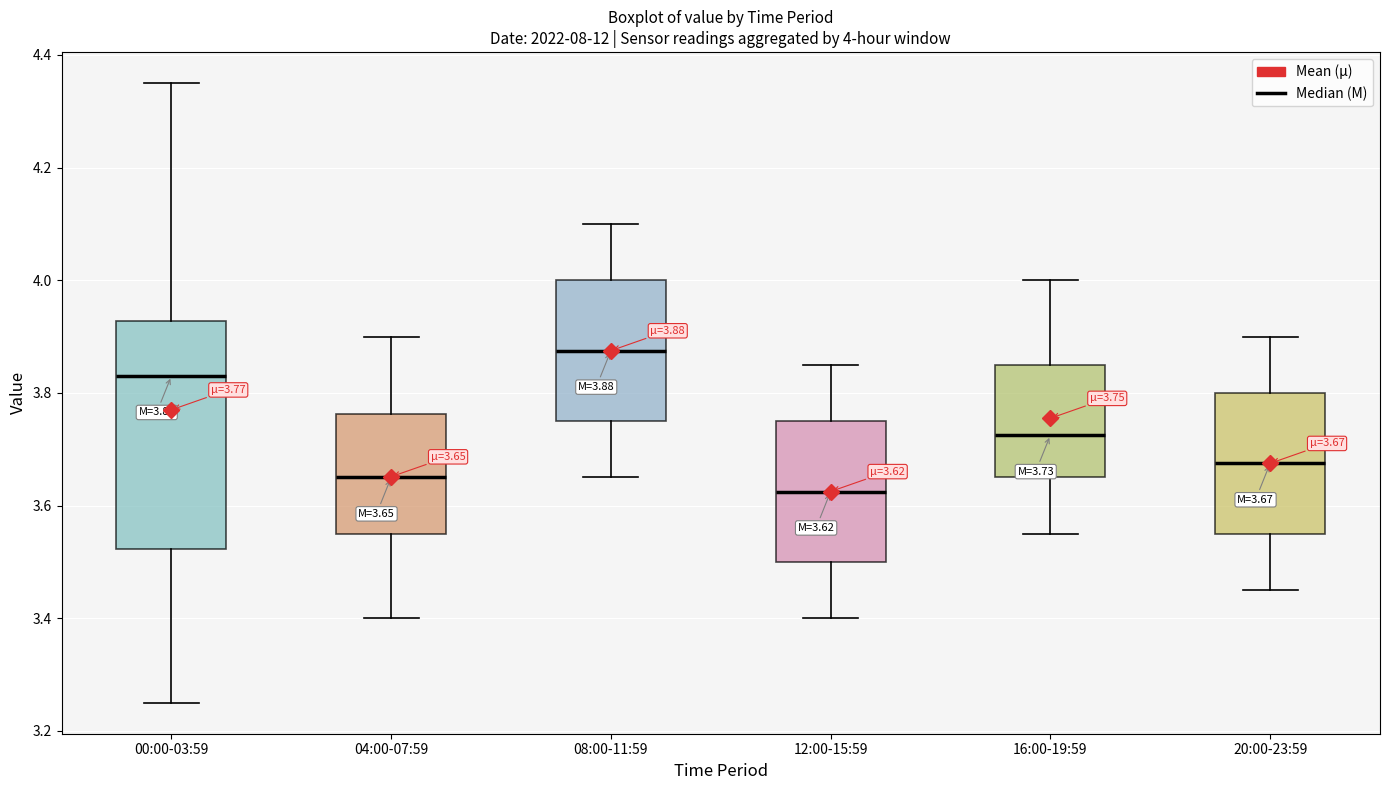

Which box has the lowest median line?

12:00-15:59